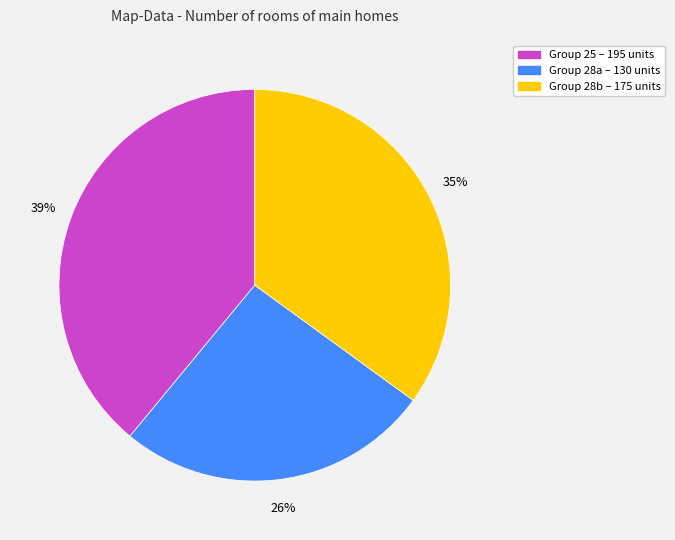

Which has a higher value, Group 28a – 130 units or Group 28b – 175 units?

Group 28b – 175 units